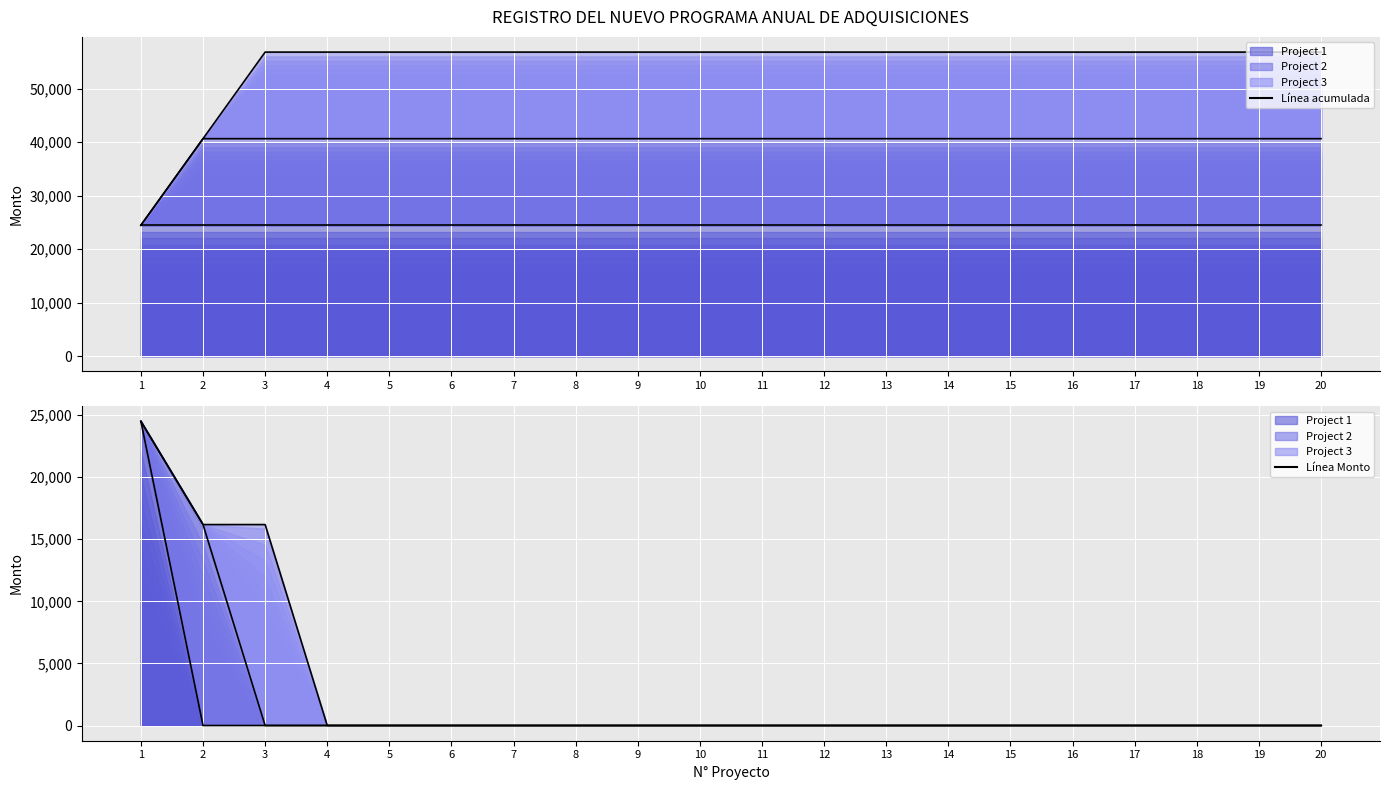

Which series has the largest Y range (max minus min)?

Project 1 (line)